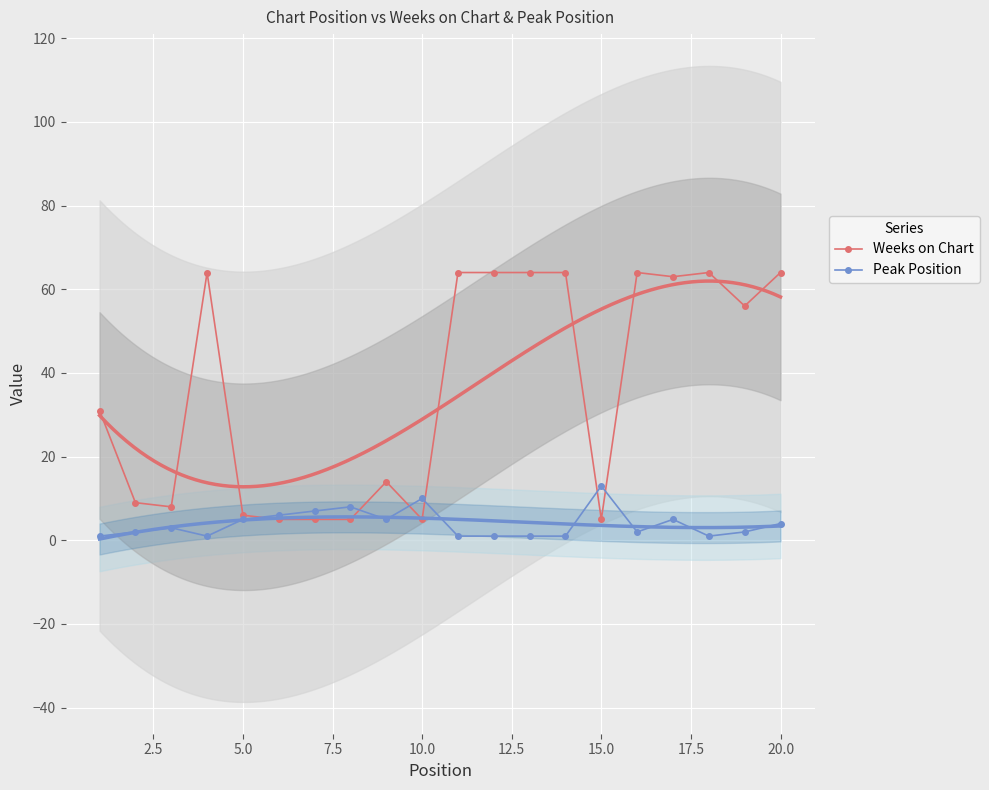

How many data points in Peak Position are less than 3?

10